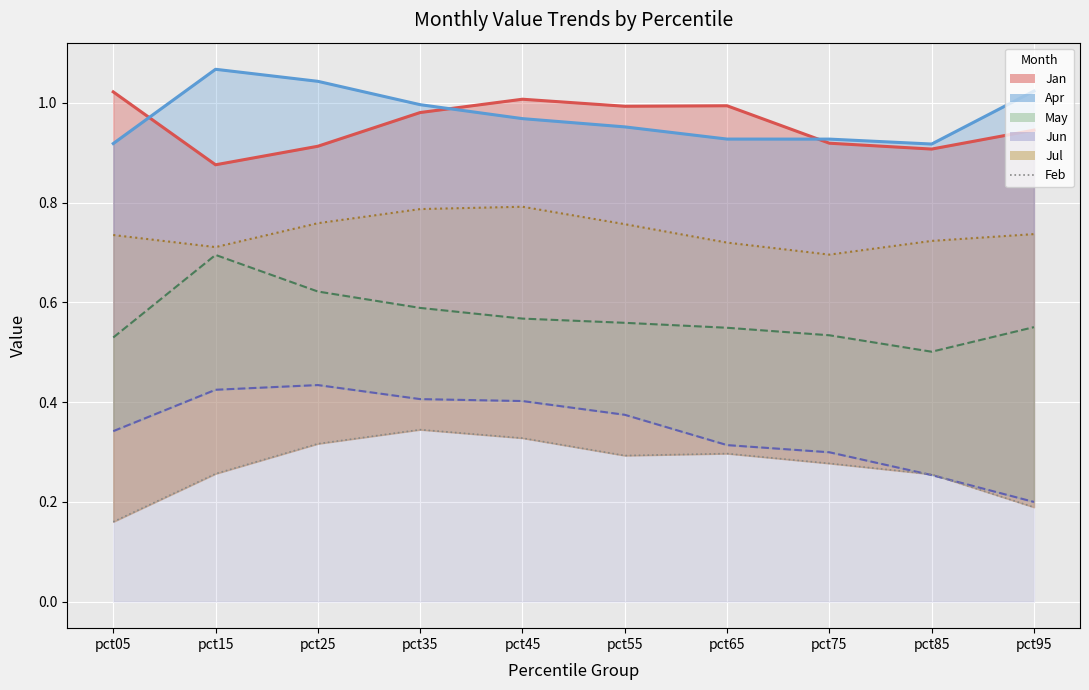

At how many categories does at least one series exceed 0?

10